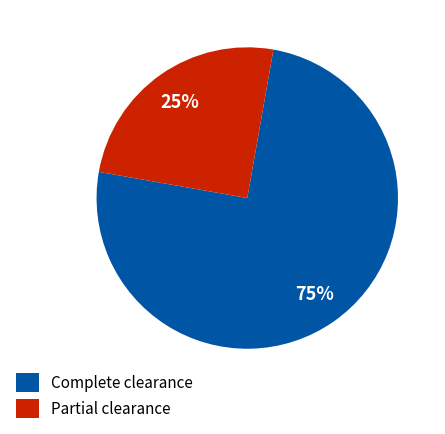

Which slice is the largest?

Complete clearance